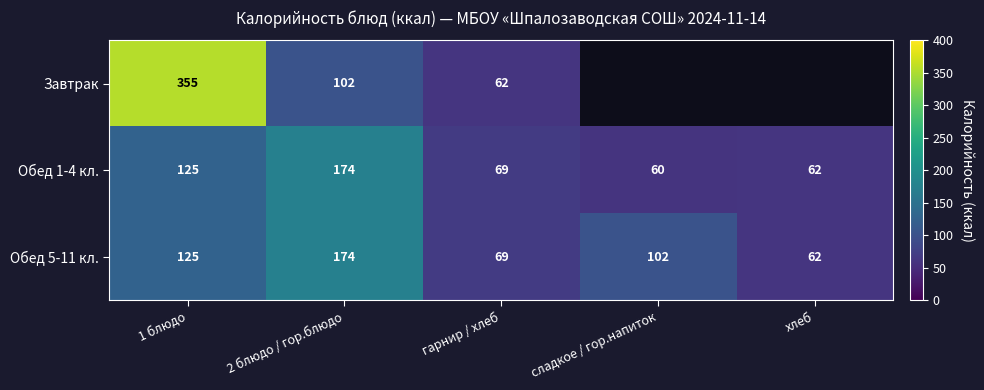

How many categories are shown in the chart?

5